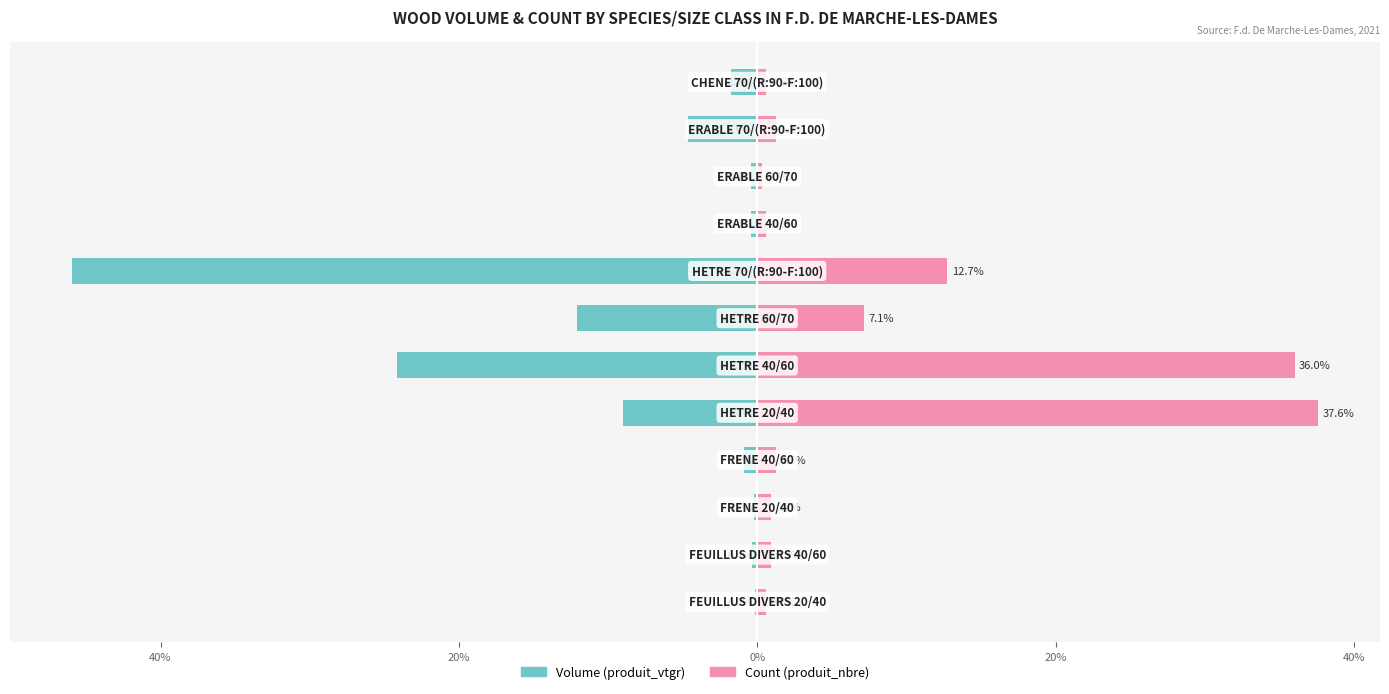

What is the value of the produit_nbre bar at the 1st from the left?

0.6